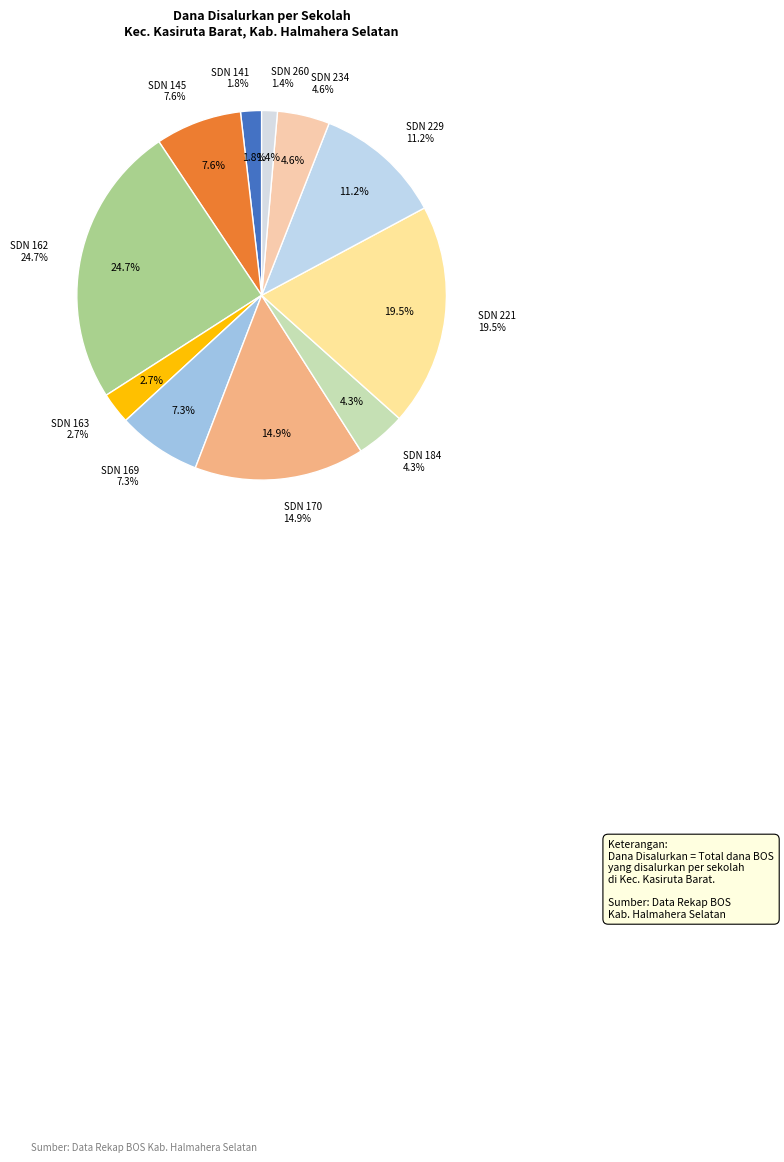

The SD NEGERI 163 slice represents 1% of the pie. True or false?

False